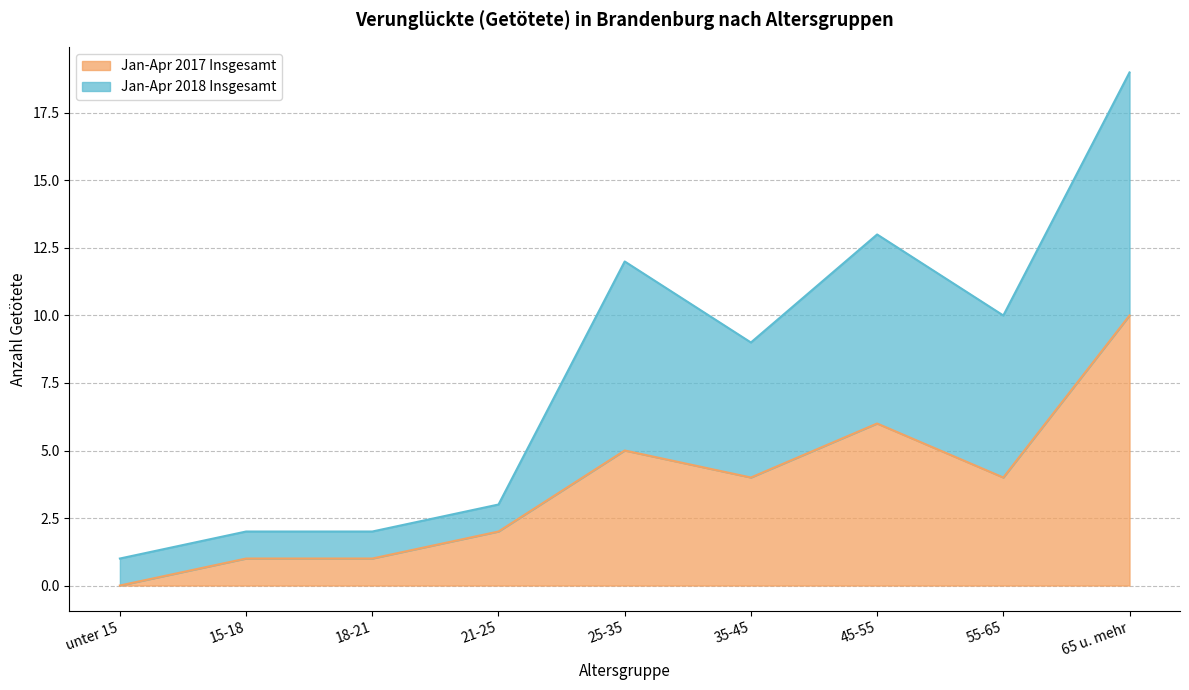

Which label corresponds to the smallest value in the chart?

unter 15